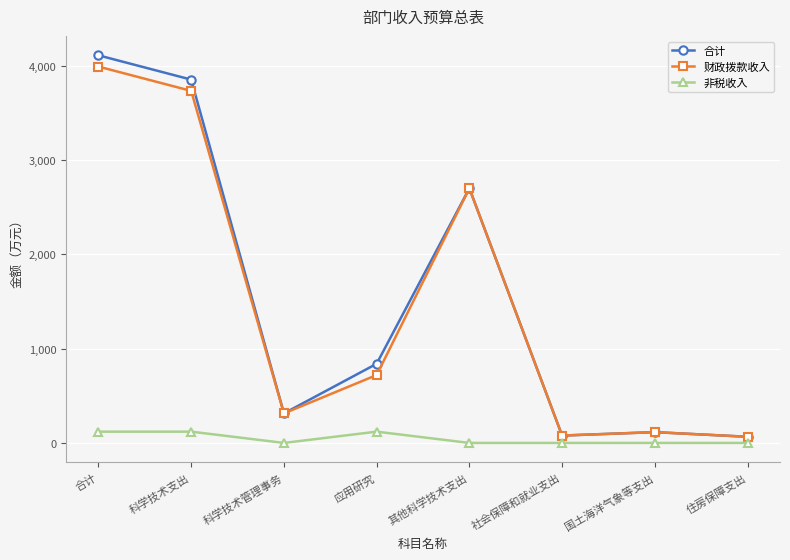

Does the chart display data point markers on the line(s)?

Yes